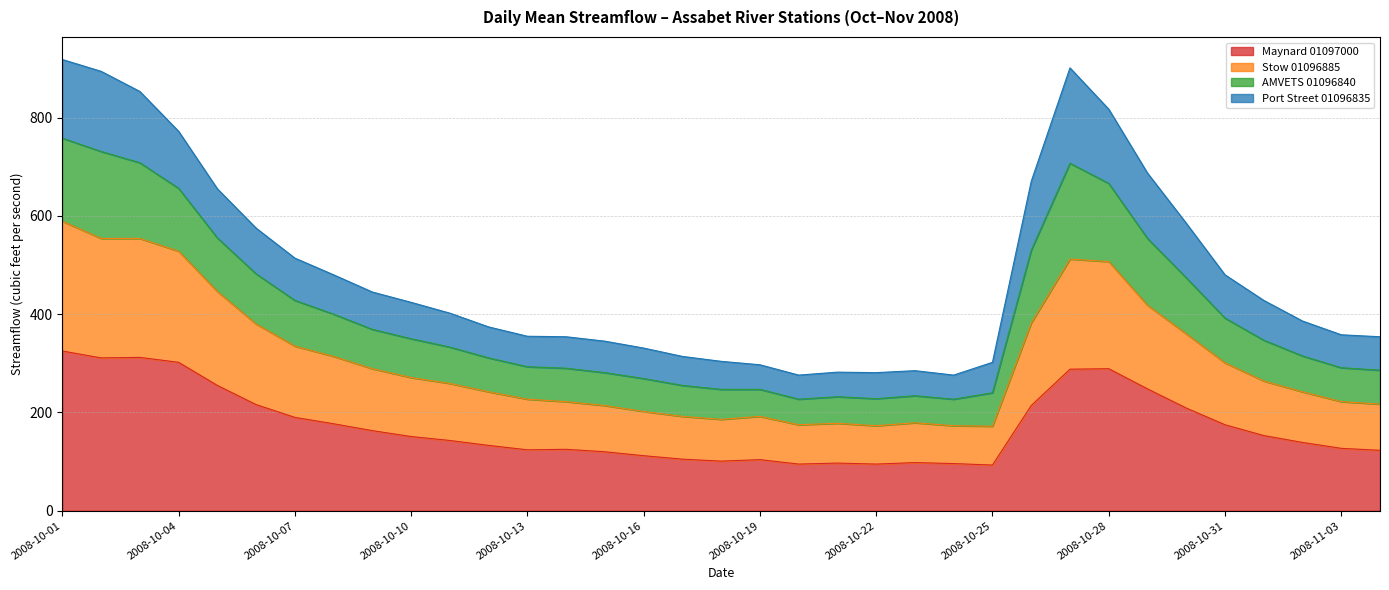

At which label is Maynard 01097000 closest to 209?

2008-10-30